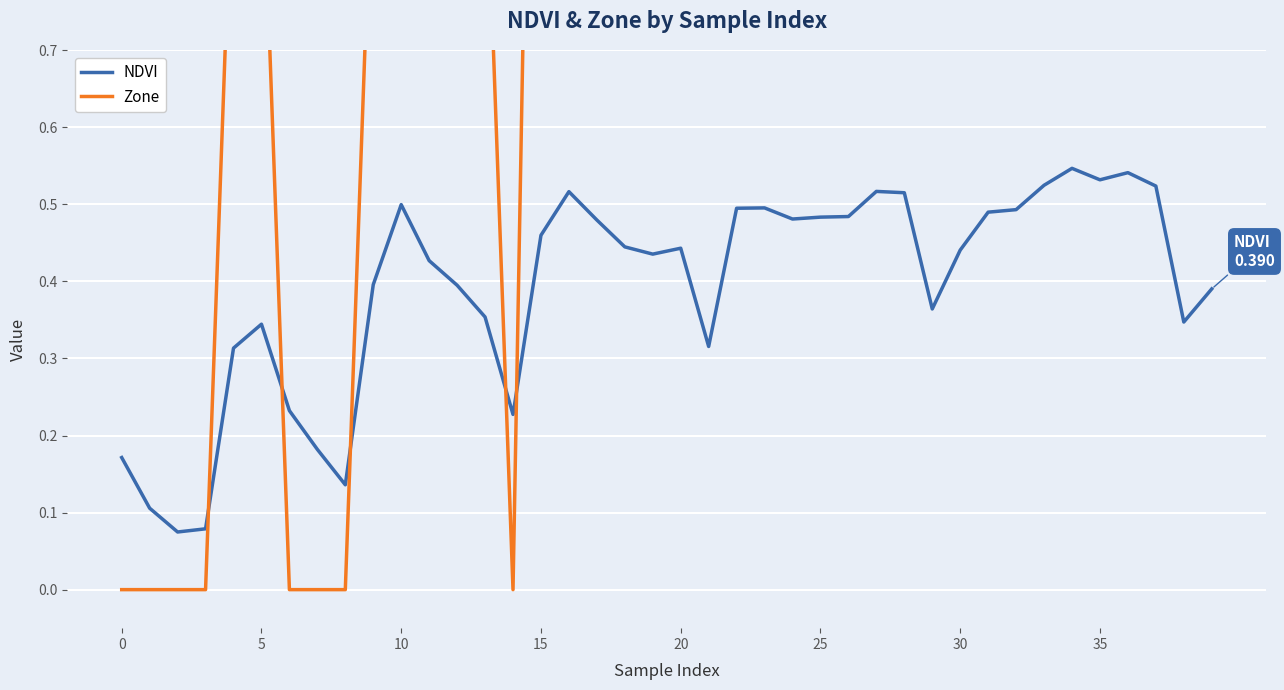

Count the number of data series in this chart.

2